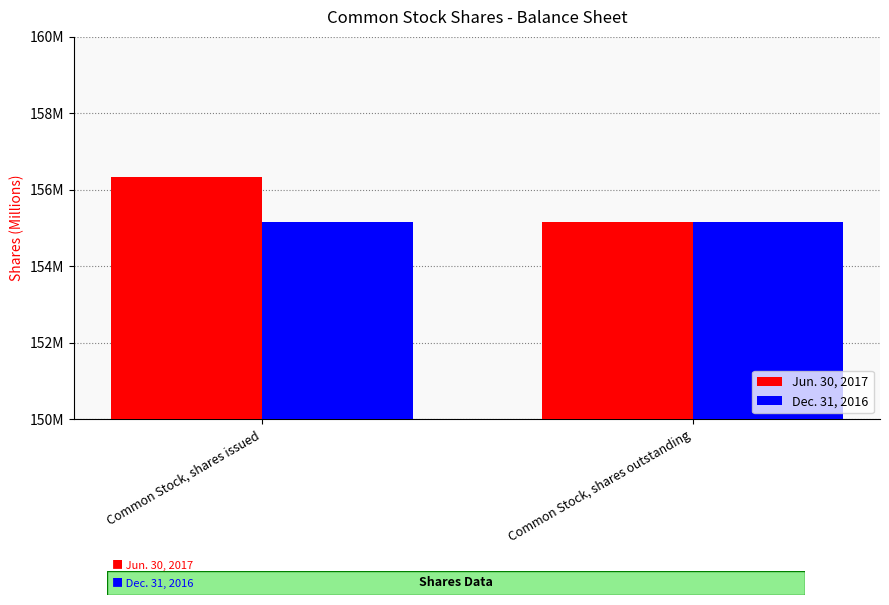

At which category is the sum across all series the highest?

Common Stock, shares issued